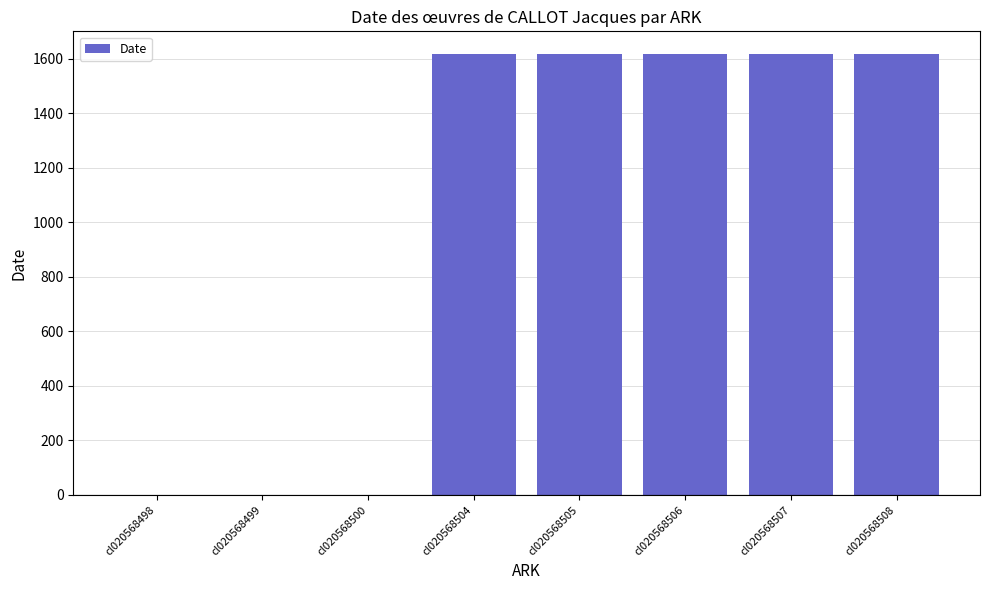

What is the ratio of the value at cl020568505 to the value at cl020568504?

1.0